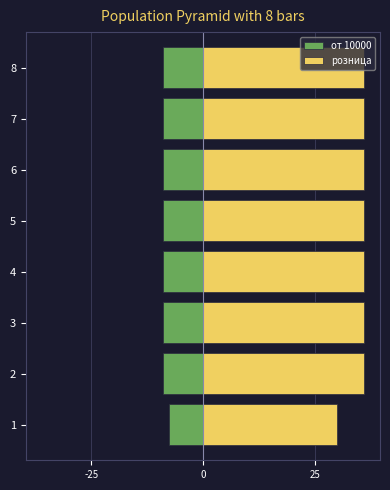

Which series has the widest spread of values?

розница